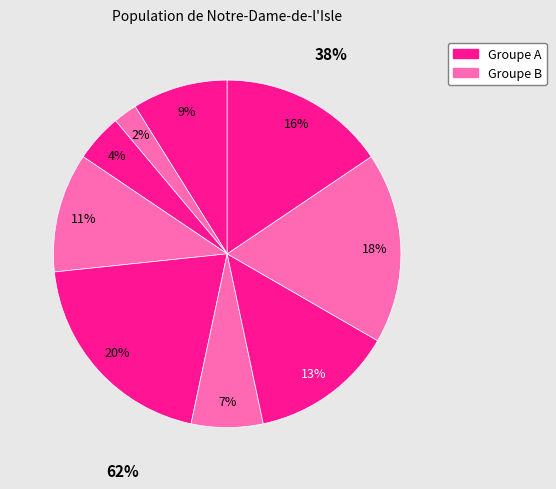

Is the sum of 4 and 5 greater than half?

No